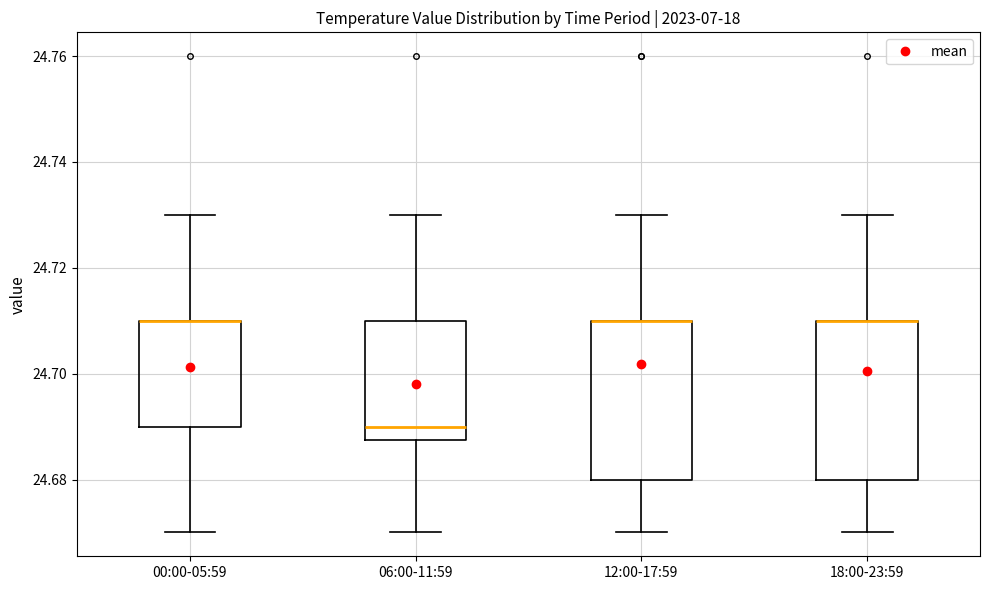

Where does the lower whisker of the box for 00:00-05:59 end on the y-axis? The values are not printed on the chart, so give them approximately, as read against the axis.

24.670